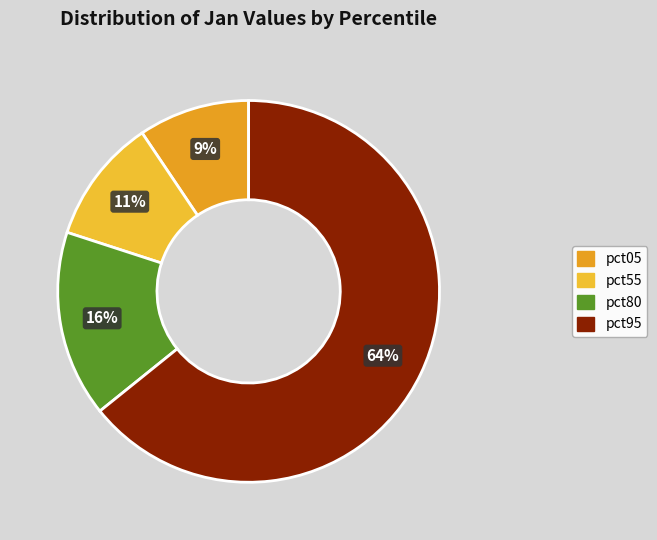

How many slices are in this pie chart?

4